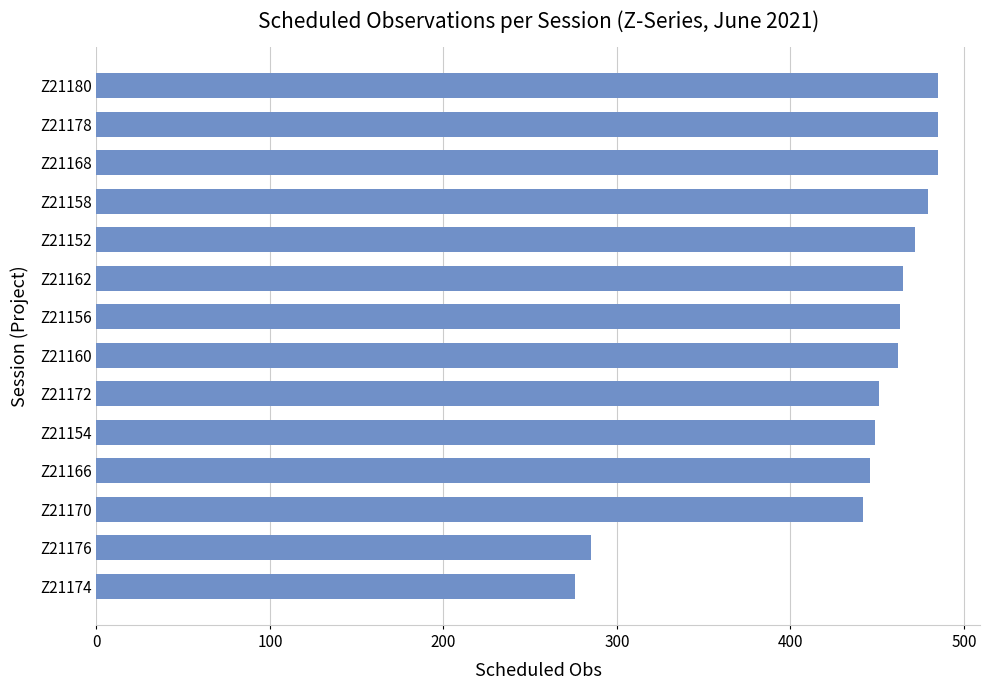

What is the label of the 3rd bar from the top?

Z21168